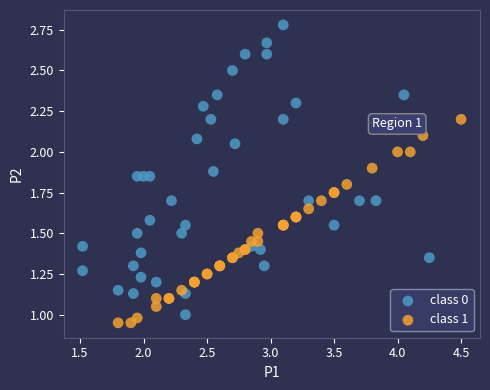

Which series has the largest Y range (max minus min)?

class 0